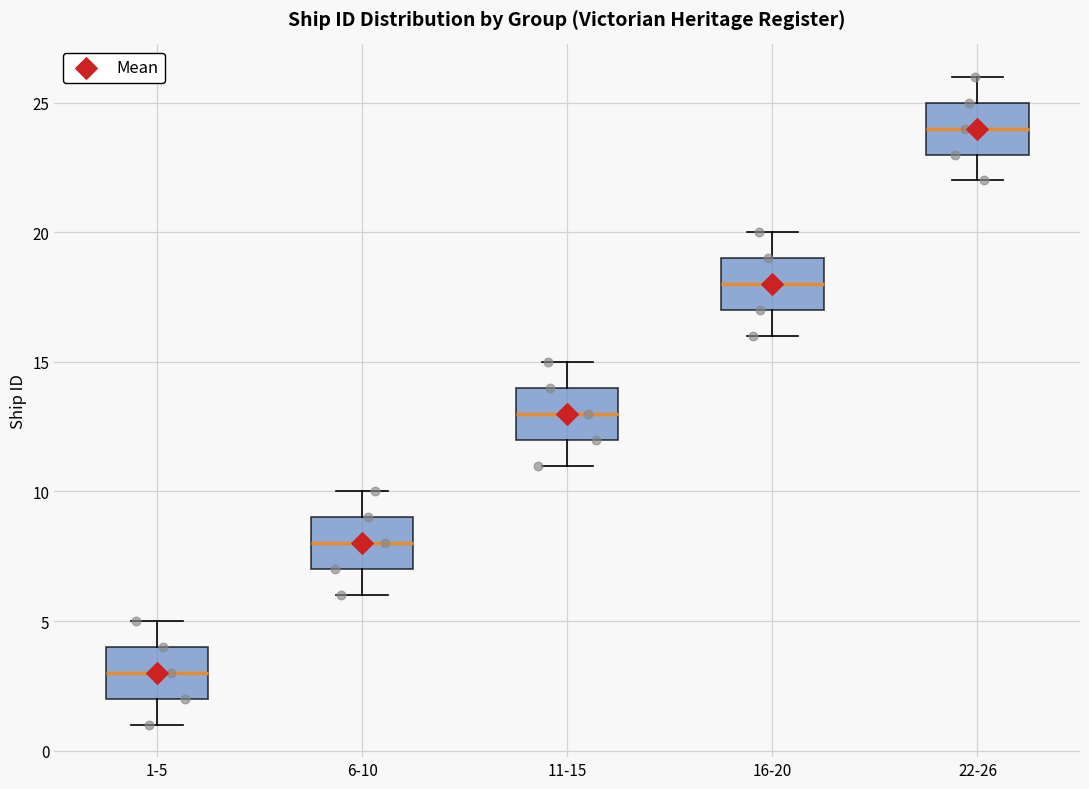

Reading left to right, transcribe this box plot: for each box, give where its median line is, the range the box spans, and where its two whiskers end, as read against the y-axis. The values are not printed on the chart, so give them approximately, as read against the axis.

1-5: median 3, box 2 to 4, whiskers 1 to 5
6-10: median 8, box 7 to 9, whiskers 6 to 10
11-15: median 13, box 12 to 14, whiskers 11 to 15
16-20: median 18, box 17 to 19, whiskers 16 to 20
22-26: median 24, box 23 to 25, whiskers 22 to 26